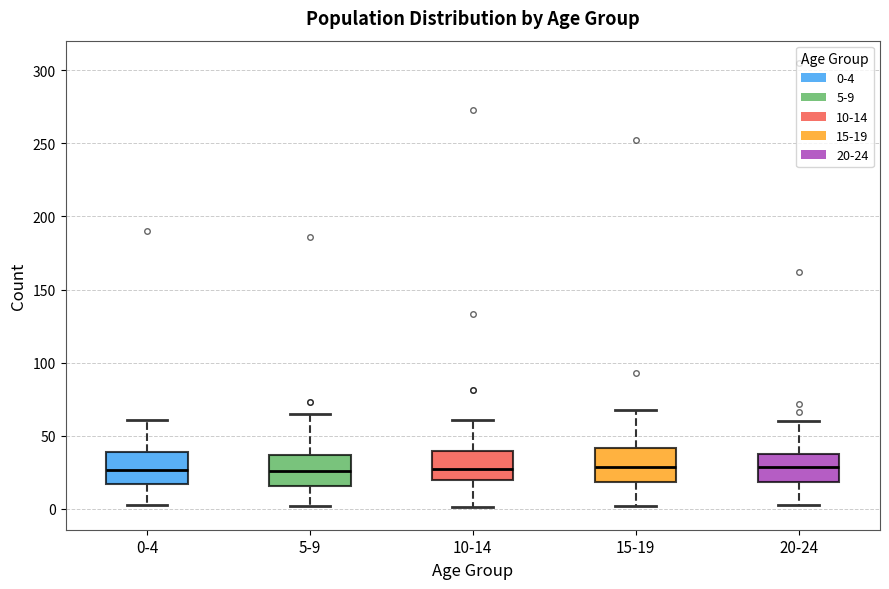

Reading left to right, transcribe this box plot: for each box, give where its median line is, the range the box spans, and where its two whiskers end, as read against the y-axis. The values are not printed on the chart, so give them approximately, as read against the axis.

0-4: median 25, box 15 to 40, whiskers 5 to 60
5-9: median 25, box 15 to 35, whiskers 0 to 65
10-14: median 25, box 20 to 40, whiskers 0 to 60
15-19: median 30, box 20 to 40, whiskers 0 to 70
20-24: median 30, box 20 to 35, whiskers 5 to 60